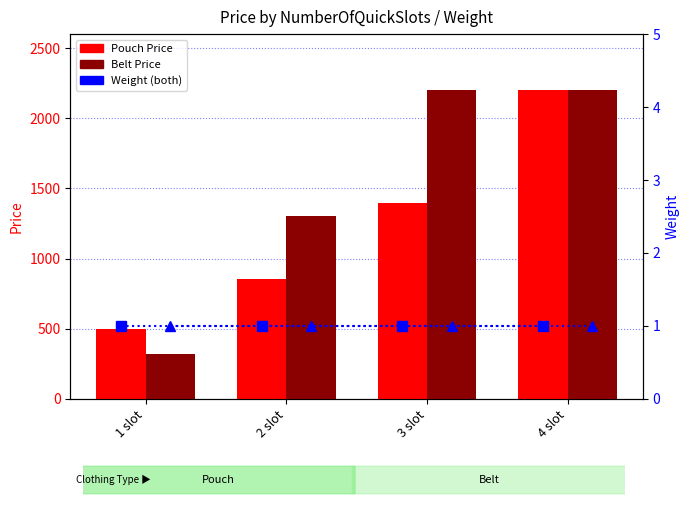

How many groups of bars are there?

4